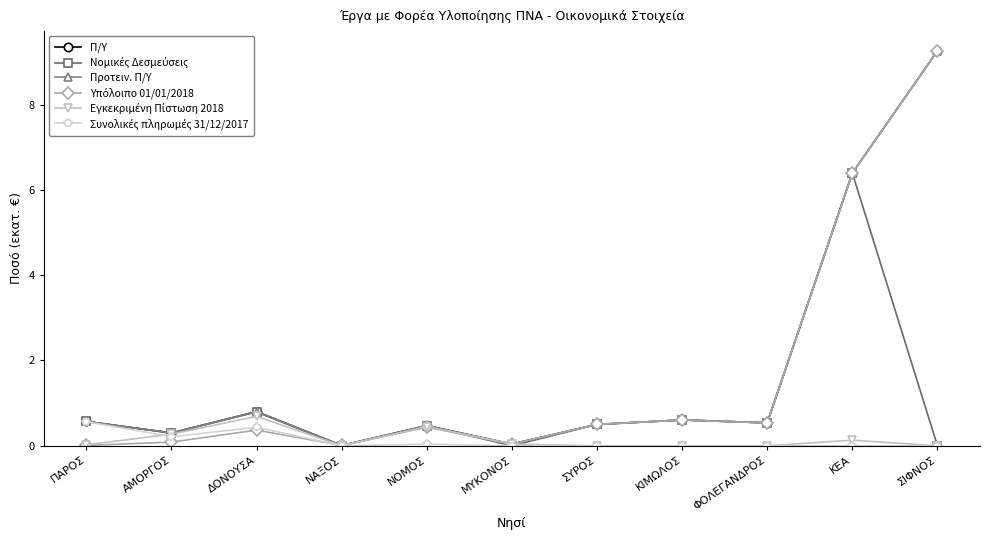

Does the chart have visible grid lines?

No